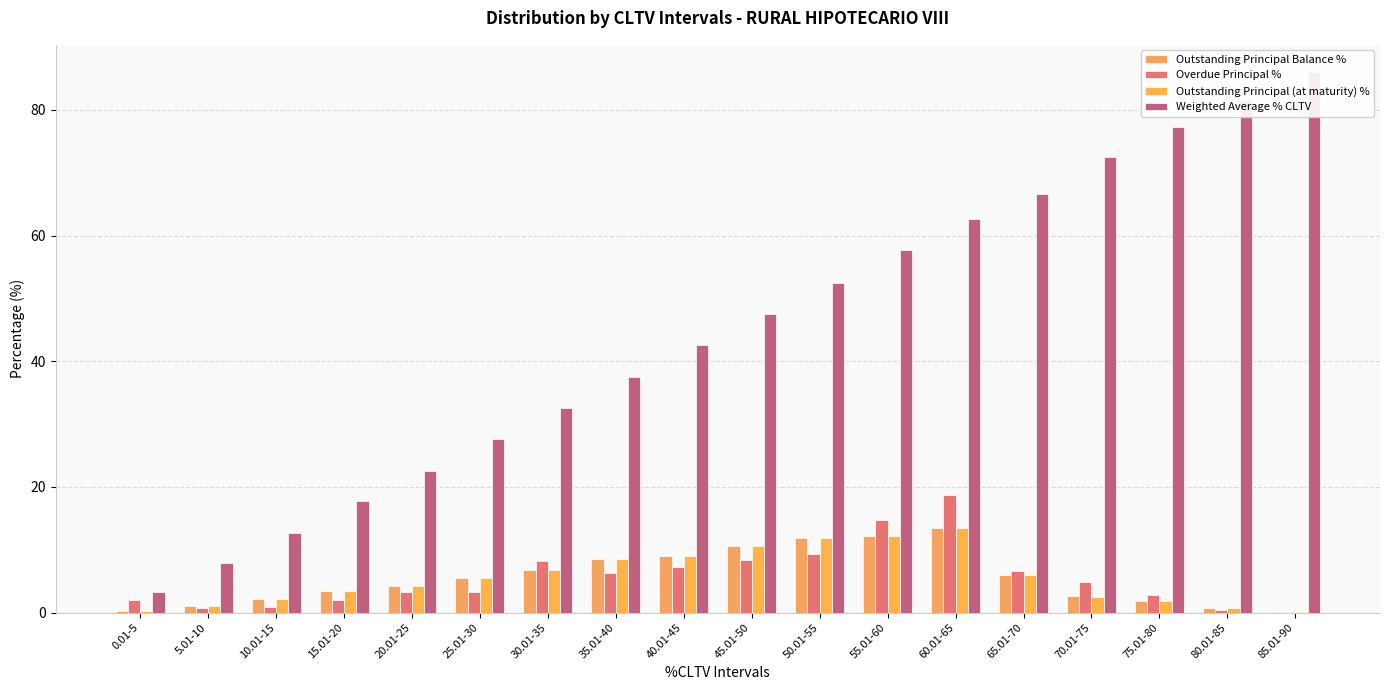

Reading left to right, extract all data points from this chart.

Outstanding Principal Balance %: 0.3	1.0	2.1	3.4	4.2	5.5	6.7	8.4	9.0	10.5	11.9	12.2	13.4	6.0	2.6	1.8	0.8	0.1
Overdue Principal %: 2.0	0.8	0.9	2.1	3.3	3.3	8.2	6.3	7.3	8.4	9.3	14.8	18.8	6.7	4.8	2.7	0.4	0.0
Outstanding Principal (at maturity) %: 0.3	1.0	2.1	3.4	4.2	5.5	6.7	8.4	9.0	10.5	11.9	12.2	13.4	6.0	2.5	1.8	0.8	0.1
Weighted Average % CLTV: 3.2	7.8	12.7	17.7	22.6	27.6	32.6	37.5	42.6	47.5	52.5	57.6	62.6	66.6	72.5	77.3	81.7	86.1